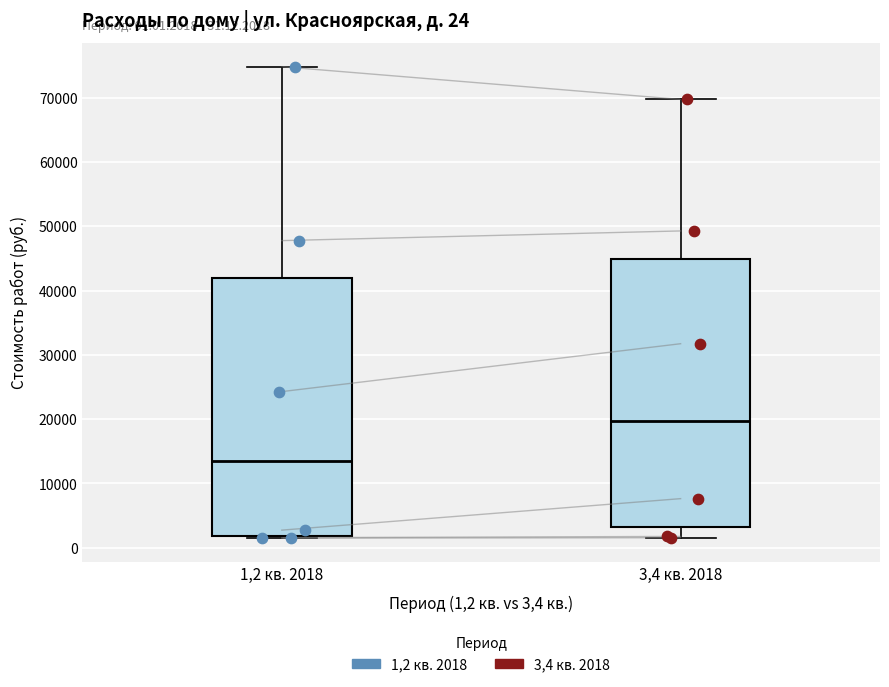

Which box's median line is the highest?

3,4 кв. 2018